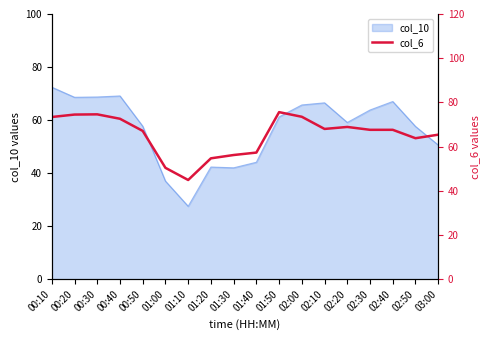

Where is col_10 nearest to the value 49?

03:00